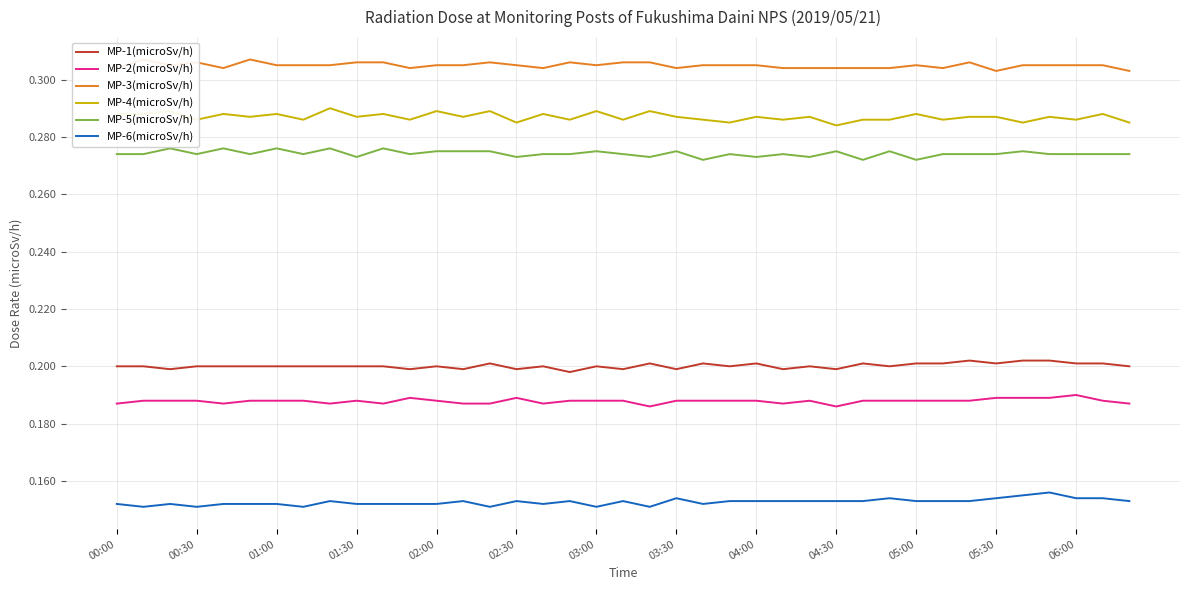

True or false: MP-1(microSv/h) and MP-2(microSv/h) cross at least once.

False